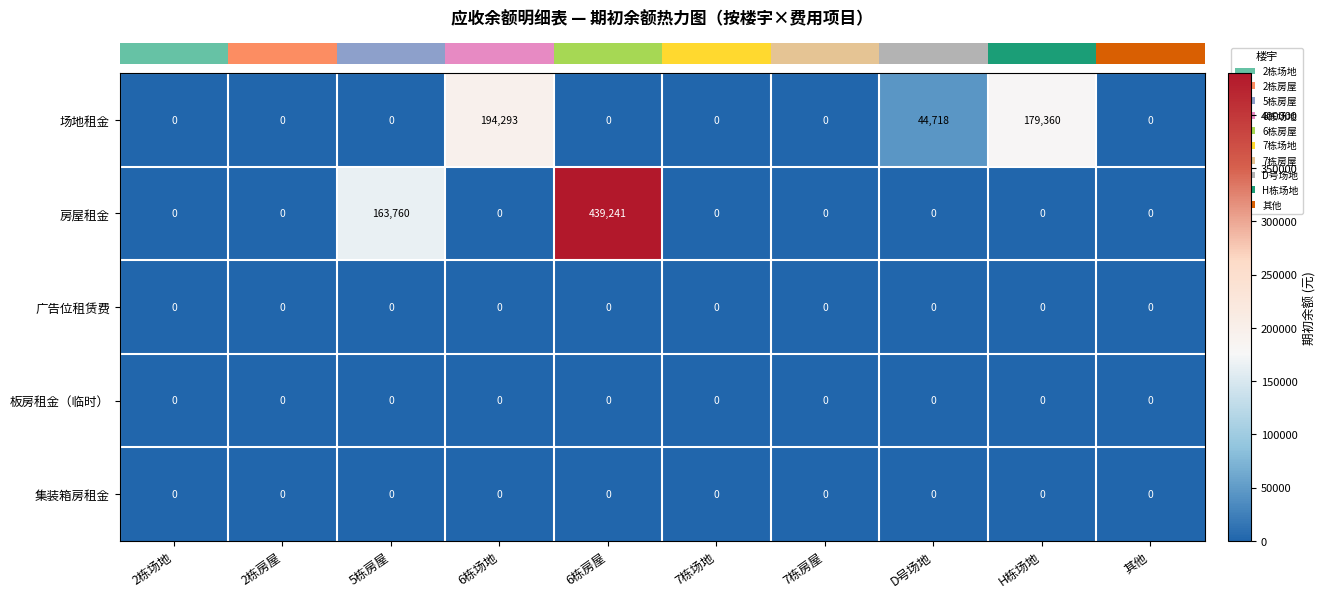

Is it true that 房屋租金 equals 0 at 6栋场地?

True